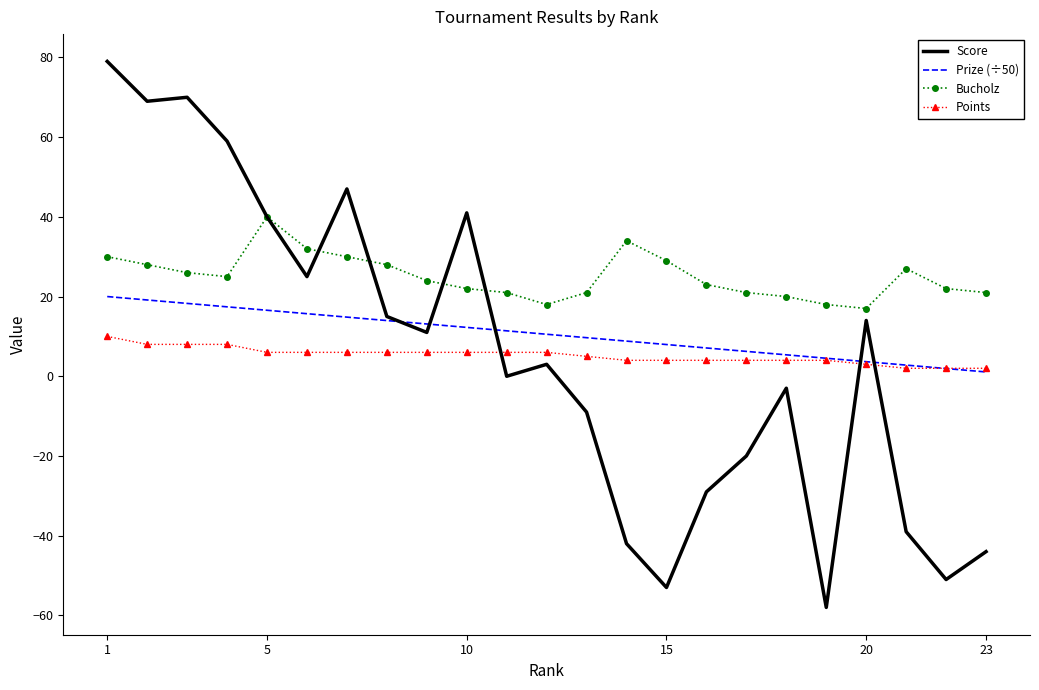

True or false: Bucholz and Prize (÷50) intersect in this chart.

False